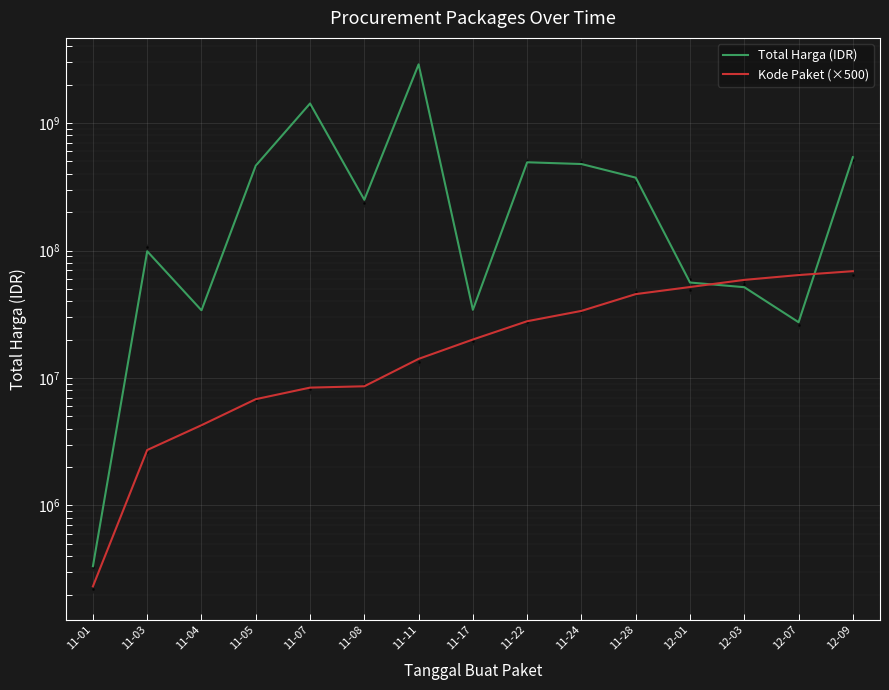

At how many categories does at least one series exceed 2700266180?

1